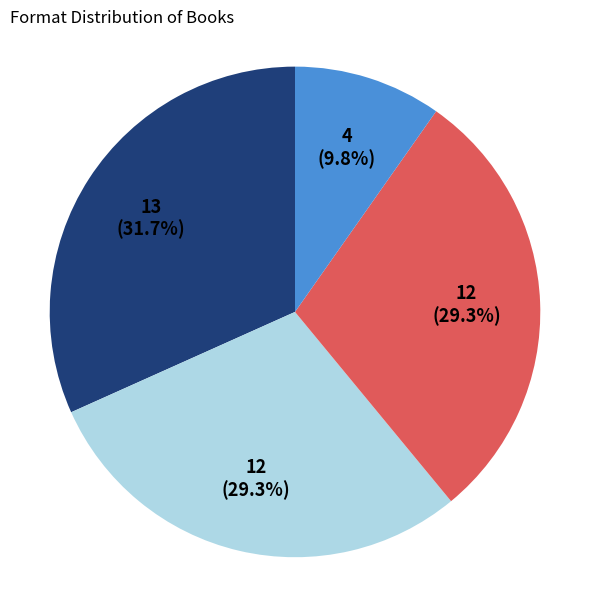

Is there any slice that represents more than half of the pie?

No